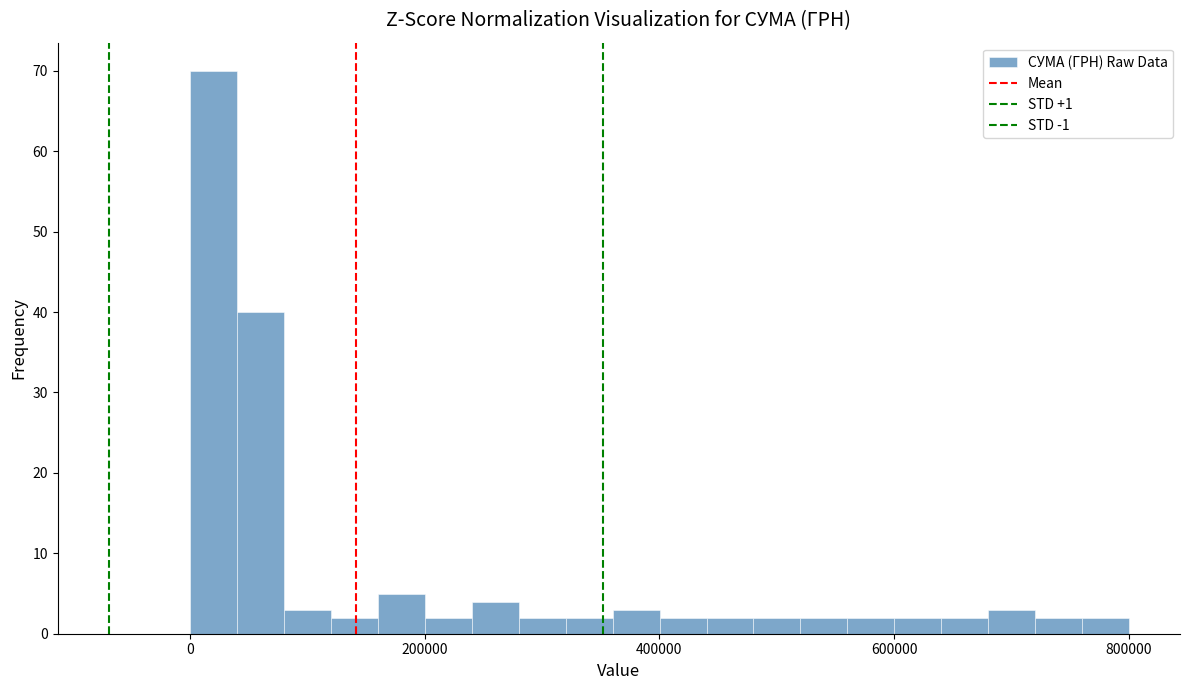

Around what value on the x-axis is the tallest bar? Give the approximate position of its centre, as read against the axis.

20000